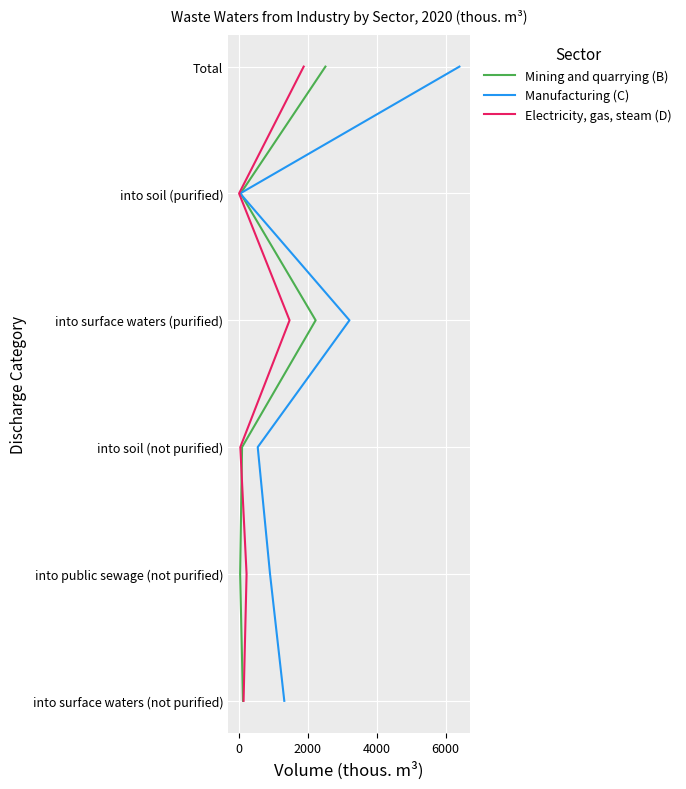

Between 0 and 4000, which series saw the biggest shift?

Mining and quarrying (B)